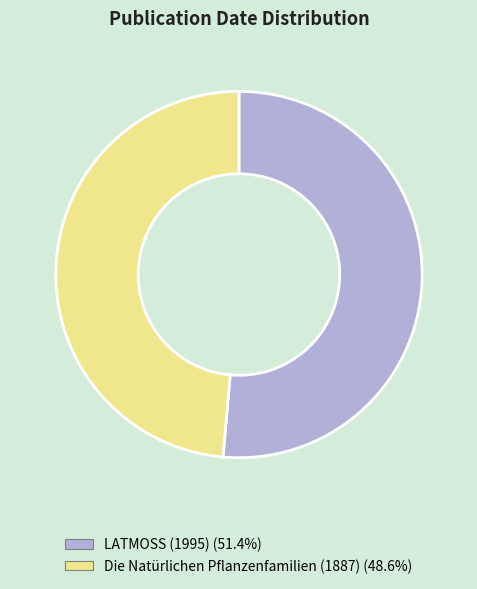

Is the sum of Die Natürlichen Pflanzenfamilien (1887) and LATMOSS (1995) greater than half?

Yes